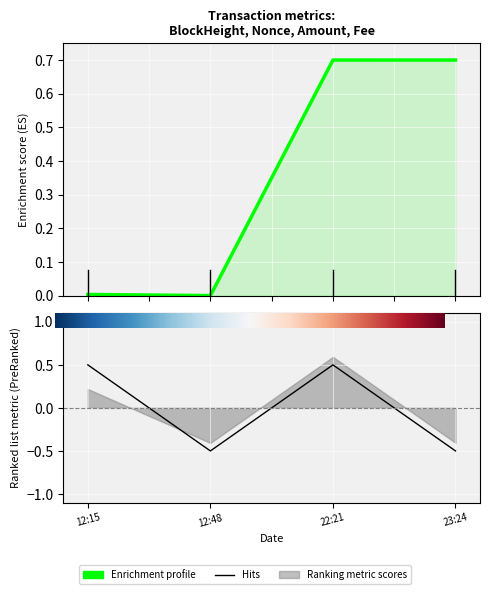

At which category does BlockHeight reach its first local valley?

12:48